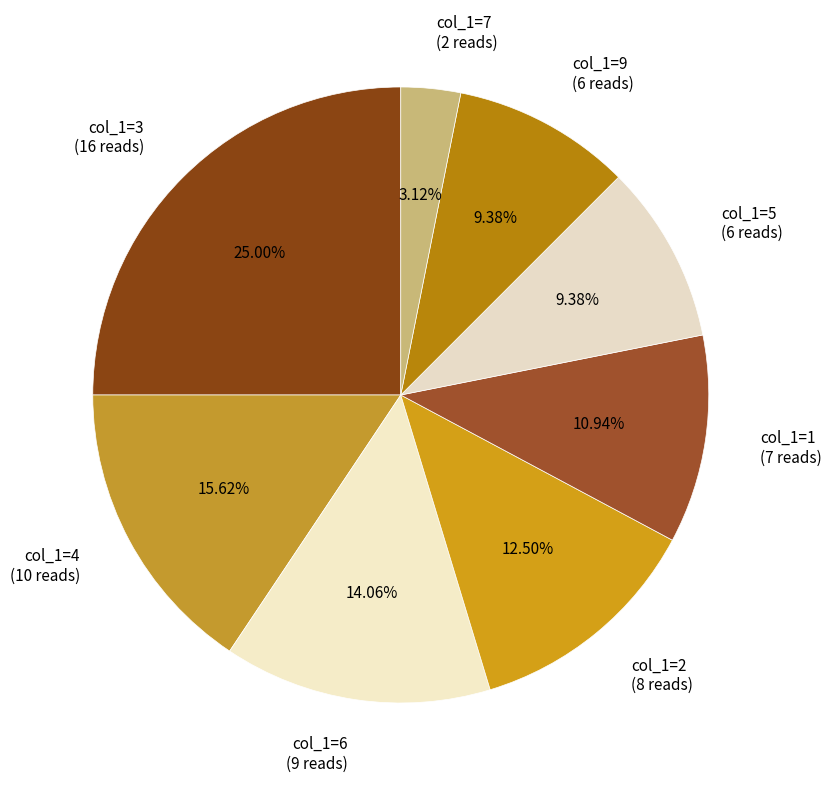

Is col_1=1 (7 reads) the majority of the pie?

No